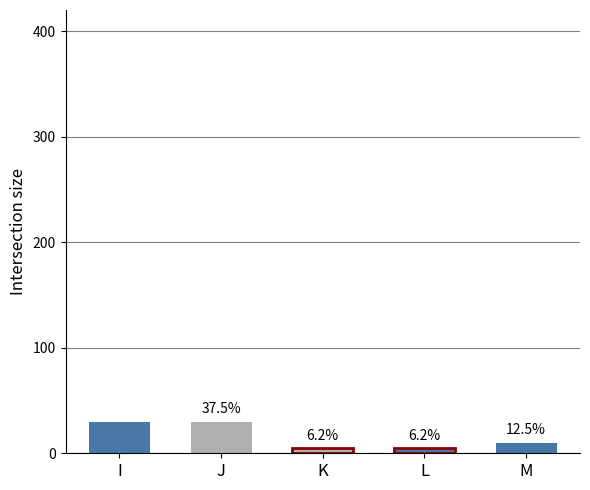

Which label corresponds to the smallest value in the chart?

K